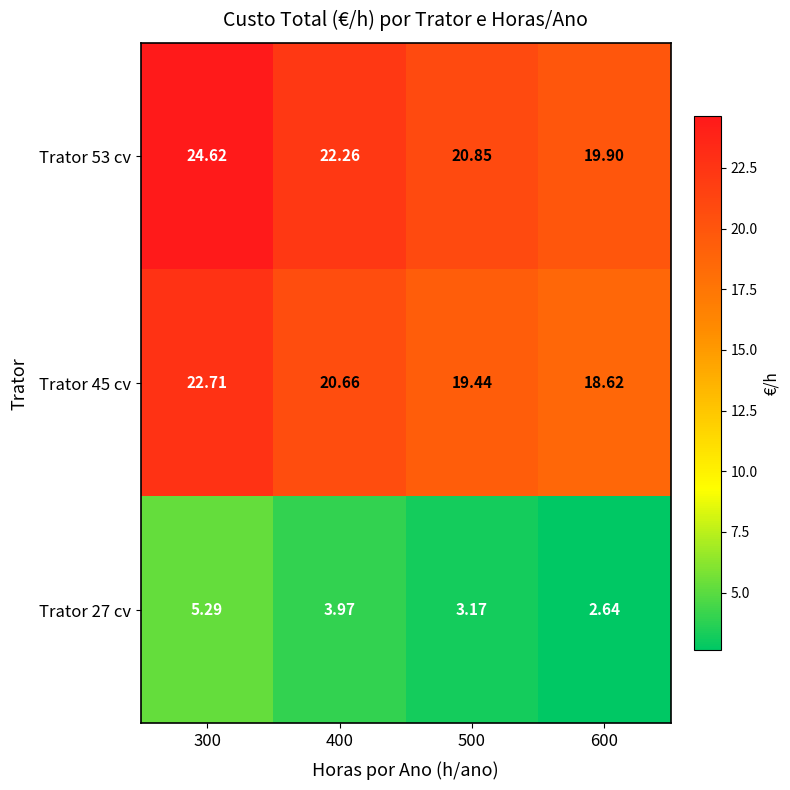

How many series are shown in this chart?

3